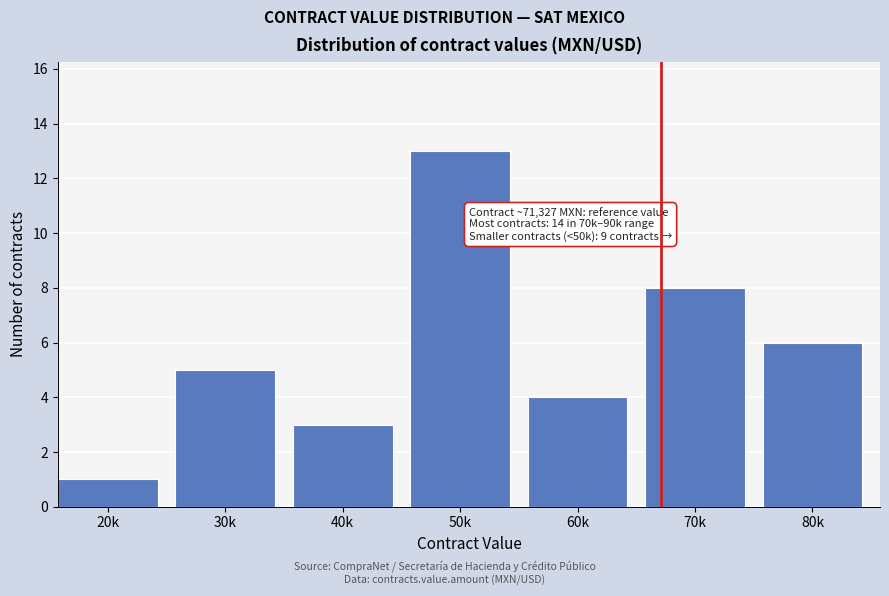

Reading left to right, transcribe all the data shown in this chart.

1	5	3	13	4	8	6